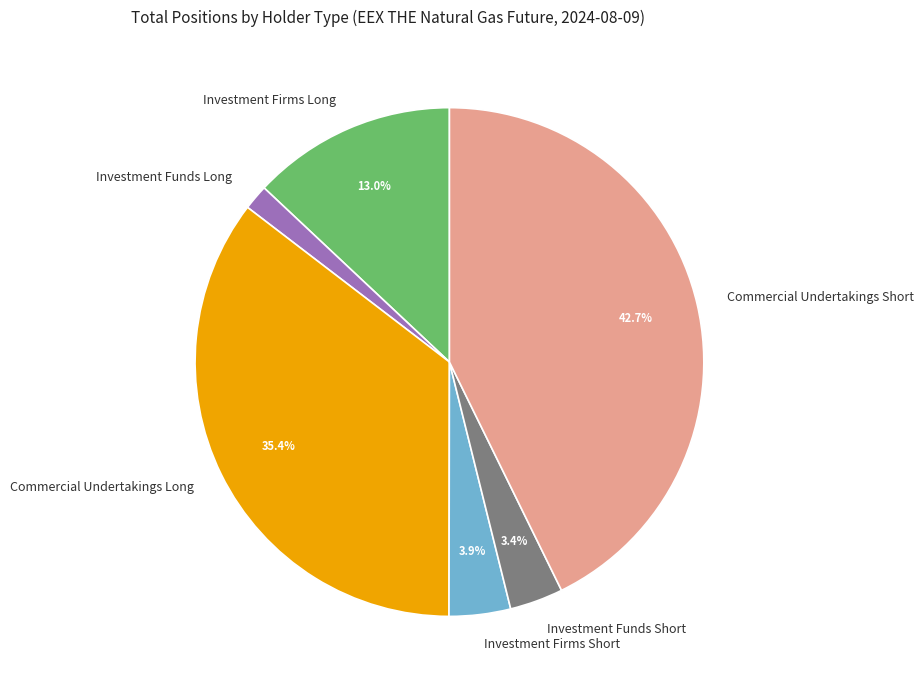

Combined, do Investment Firms Long and Commercial Undertakings Long account for over 50%?

No